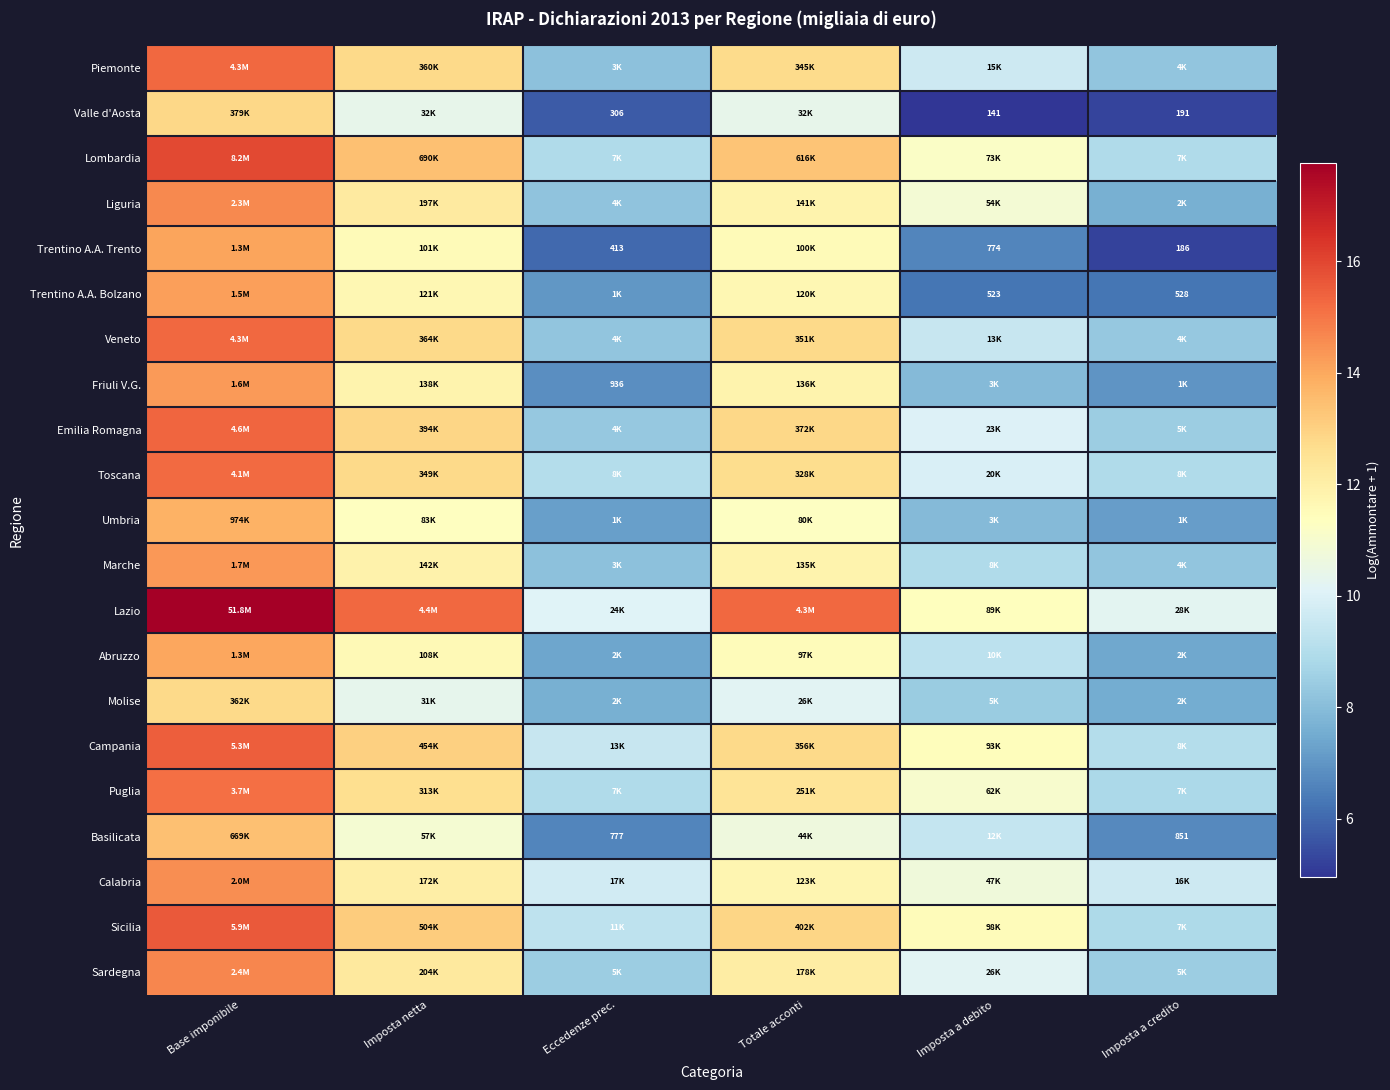

Which series has the largest total across all categories?

Lazio